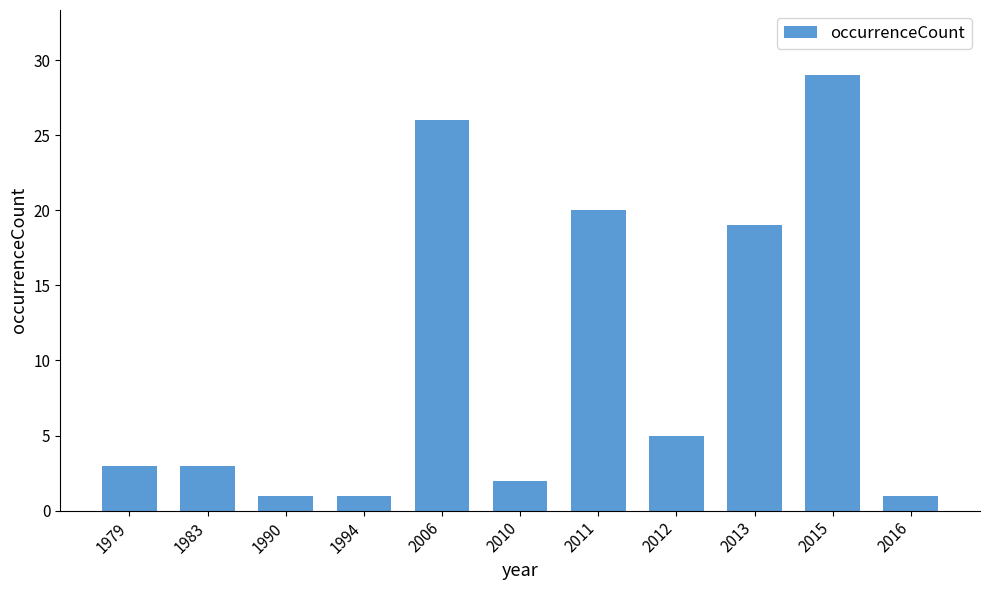

What is the change in value from 1983 to 2016?

-2